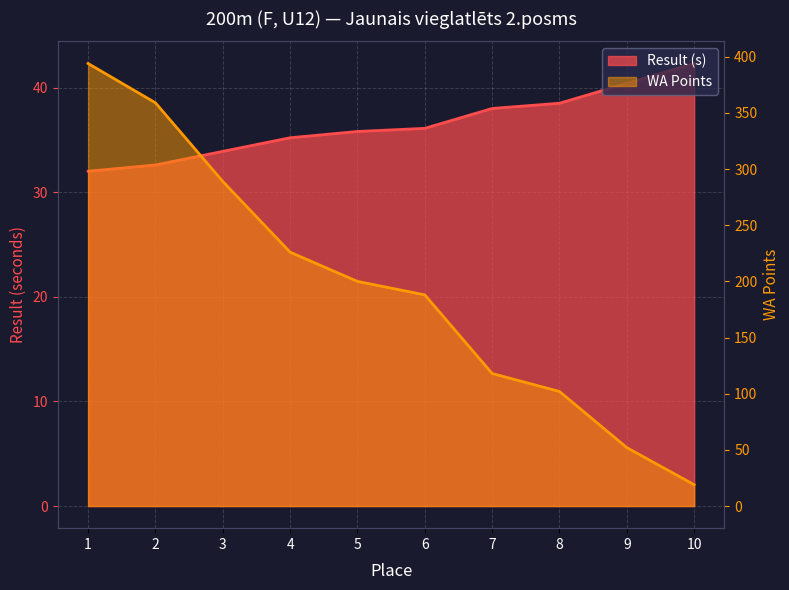

At which label does WA first exceed 200?

1